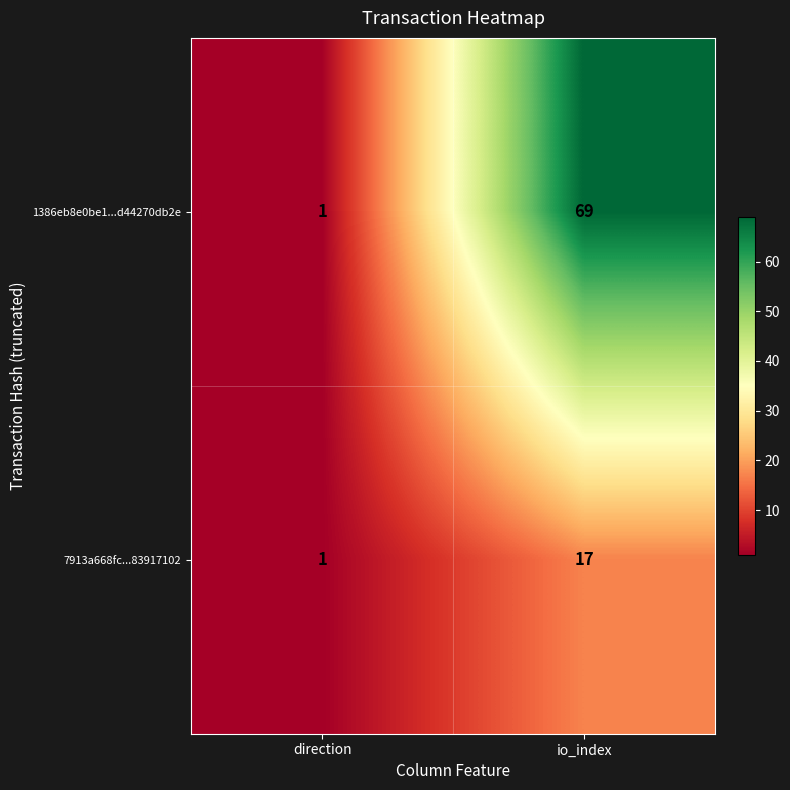

What is the average value of the 7913a668fc...83917102 series?

9